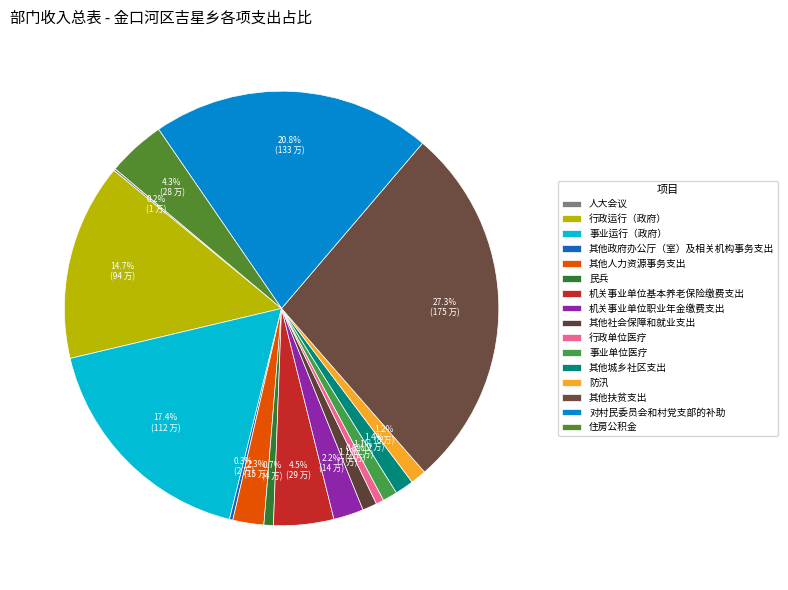

Which has a higher value, 其他社会保障和就业支出 or 行政单位医疗?

其他社会保障和就业支出